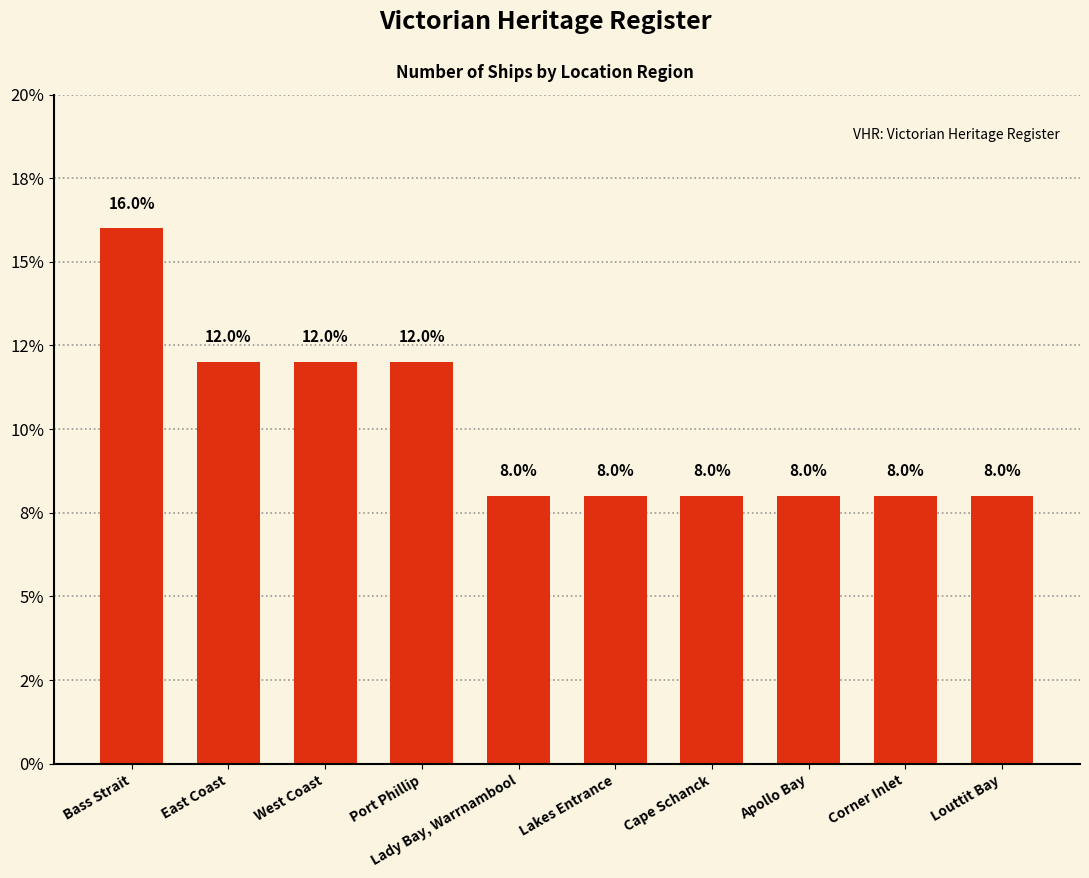

True or false: the data shows 3 at Corner Inlet.

False